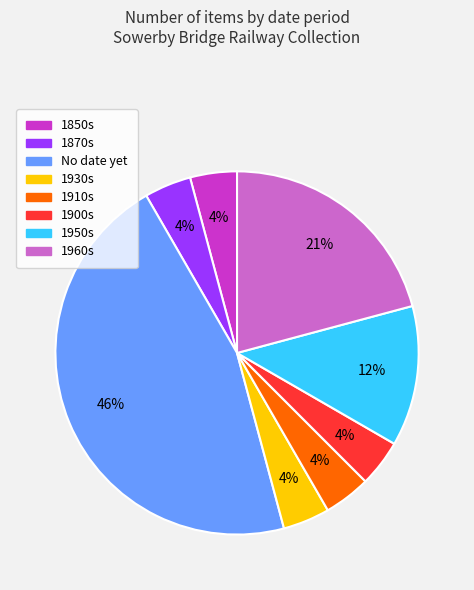

Is there any slice that represents more than half of the pie?

No